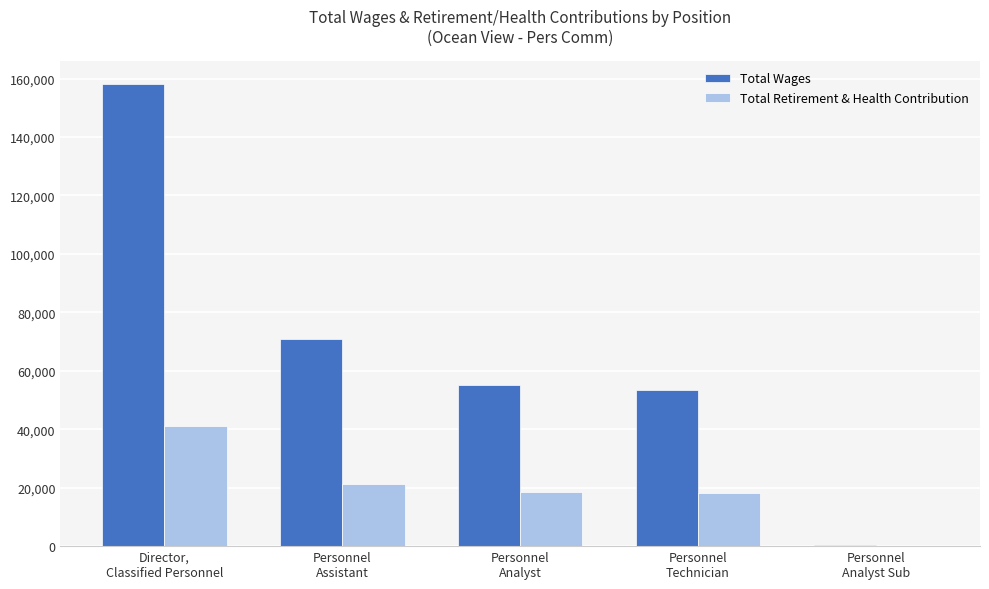

Which series has the widest spread of values?

Total Wages